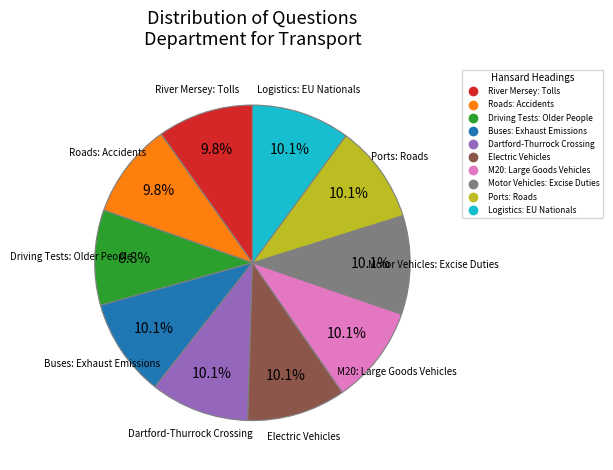

To the nearest percent, what is the combined percentage of River Mersey: Tolls and Ports: Roads?

20%